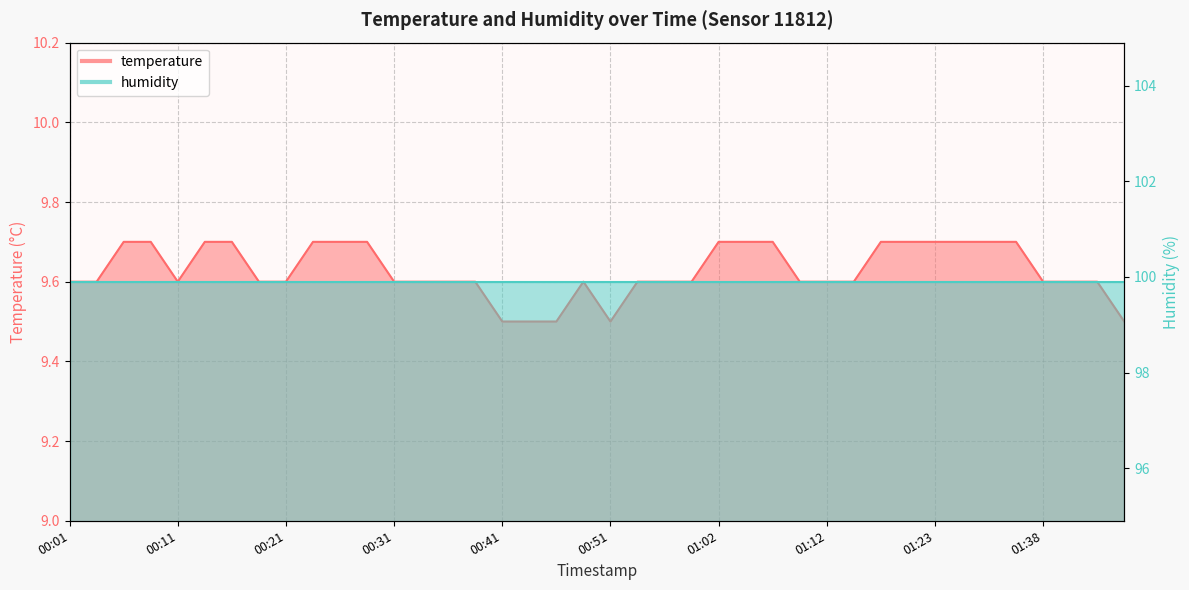

What is the label of the 26th point from the left?

01:04